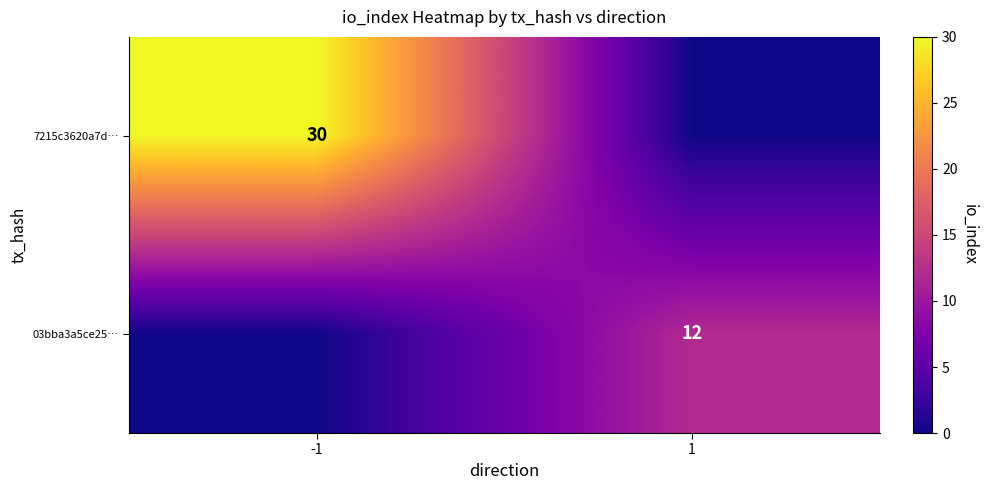

What is the spread (max minus min) of values at -1?

30